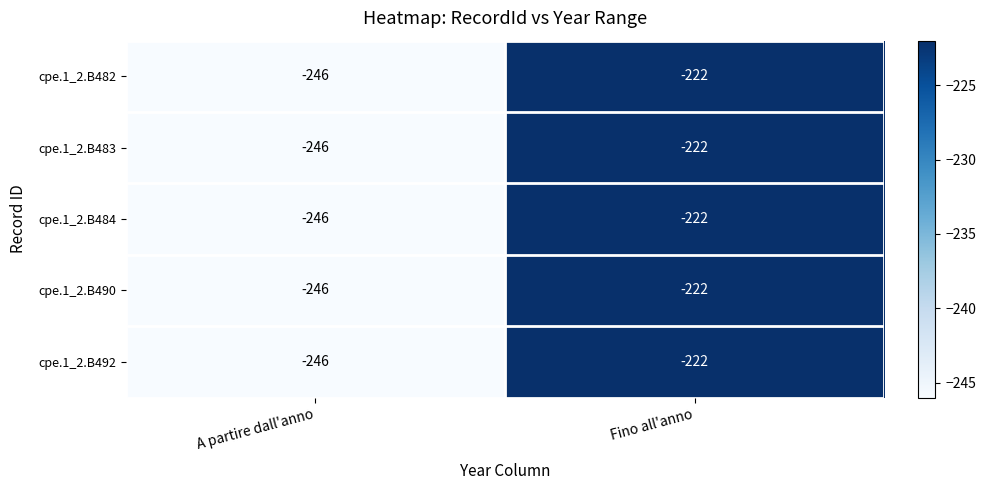

What value does the cpe.1_2.B490 series have at Fino all'anno?

-222